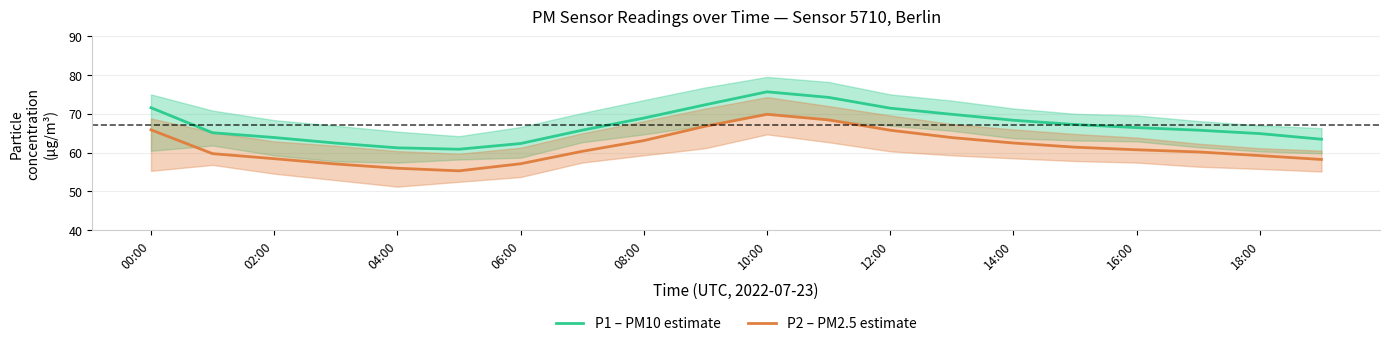

How many distinct data groups are displayed?

2